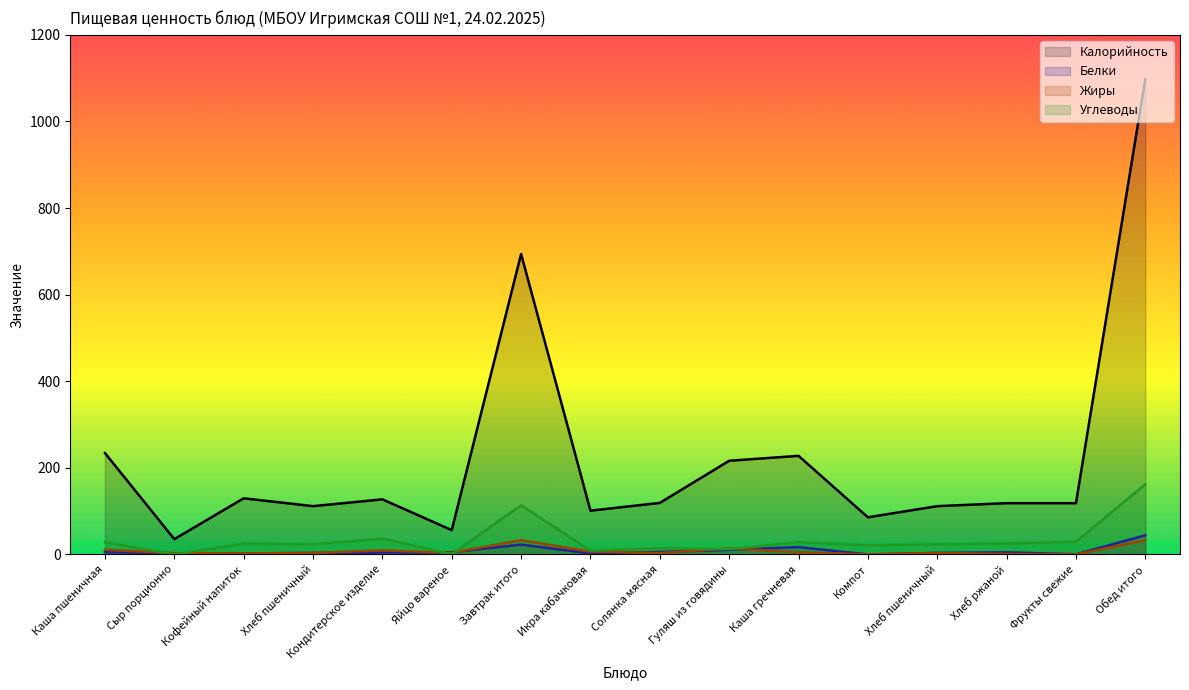

Which label corresponds to the largest value in the chart?

Обед итого